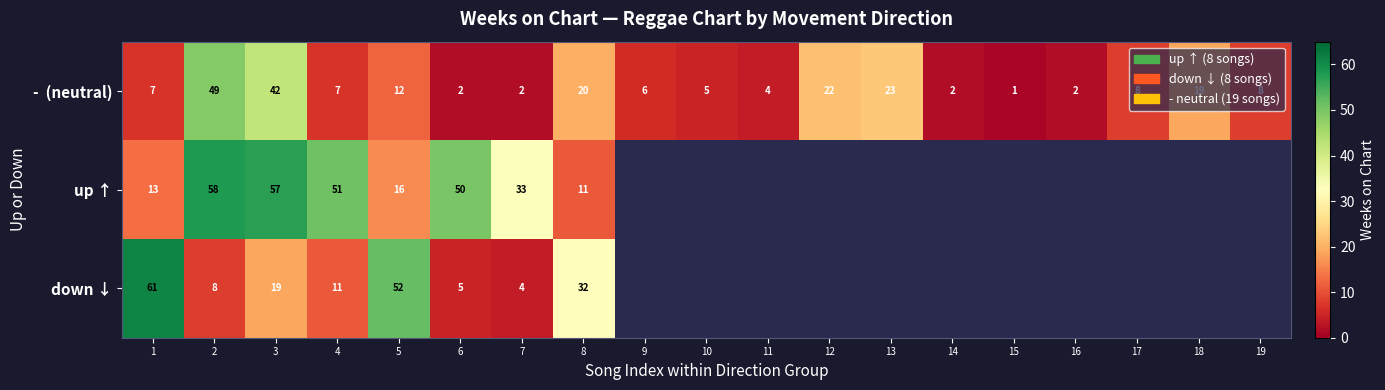

What is the total value across all series at 6?

57